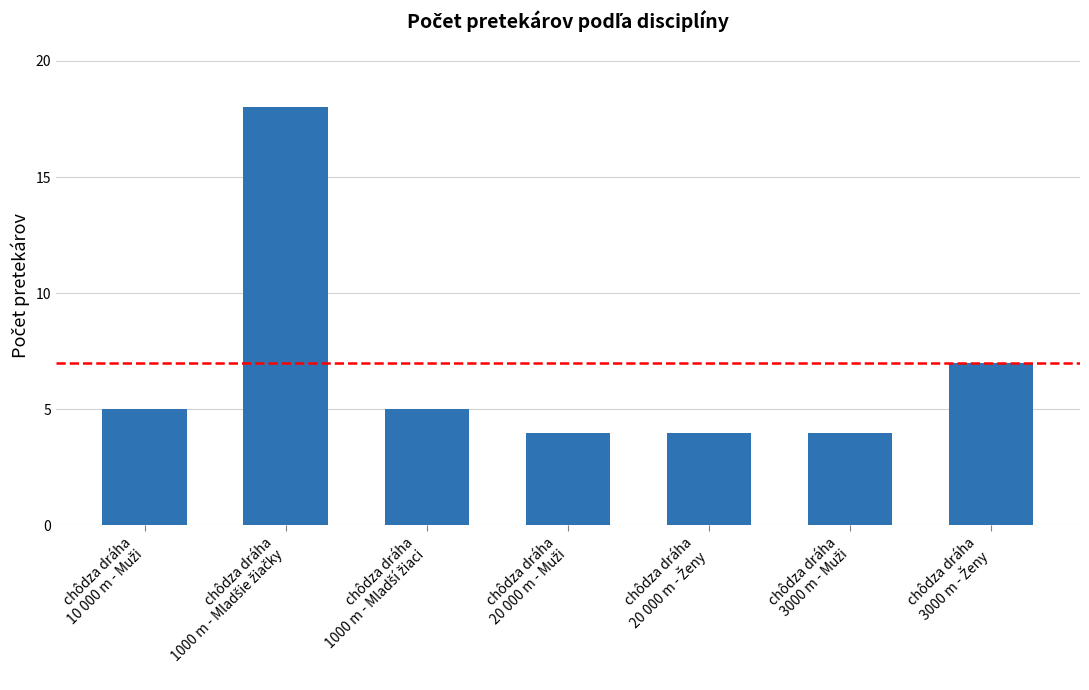

How many distinct data groups are displayed?

1